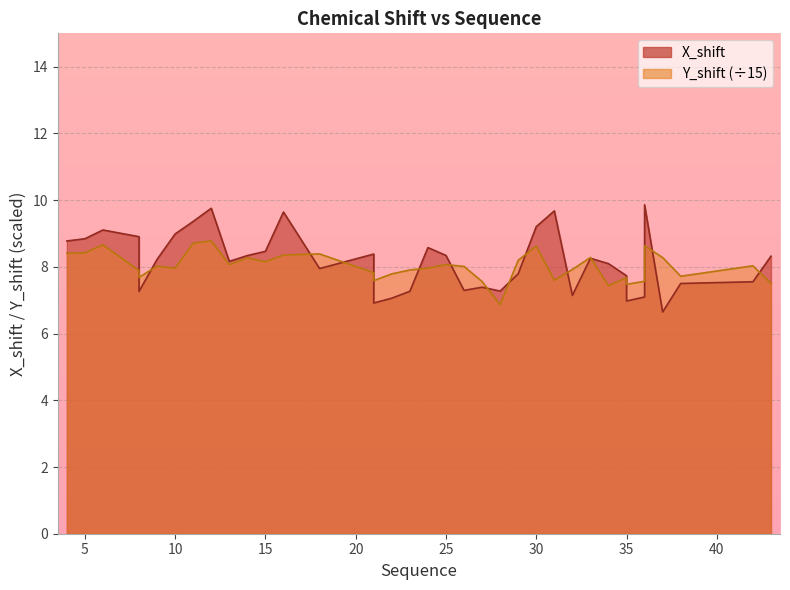

True or false: Y_shift has a value of 5.3 at 30.

False